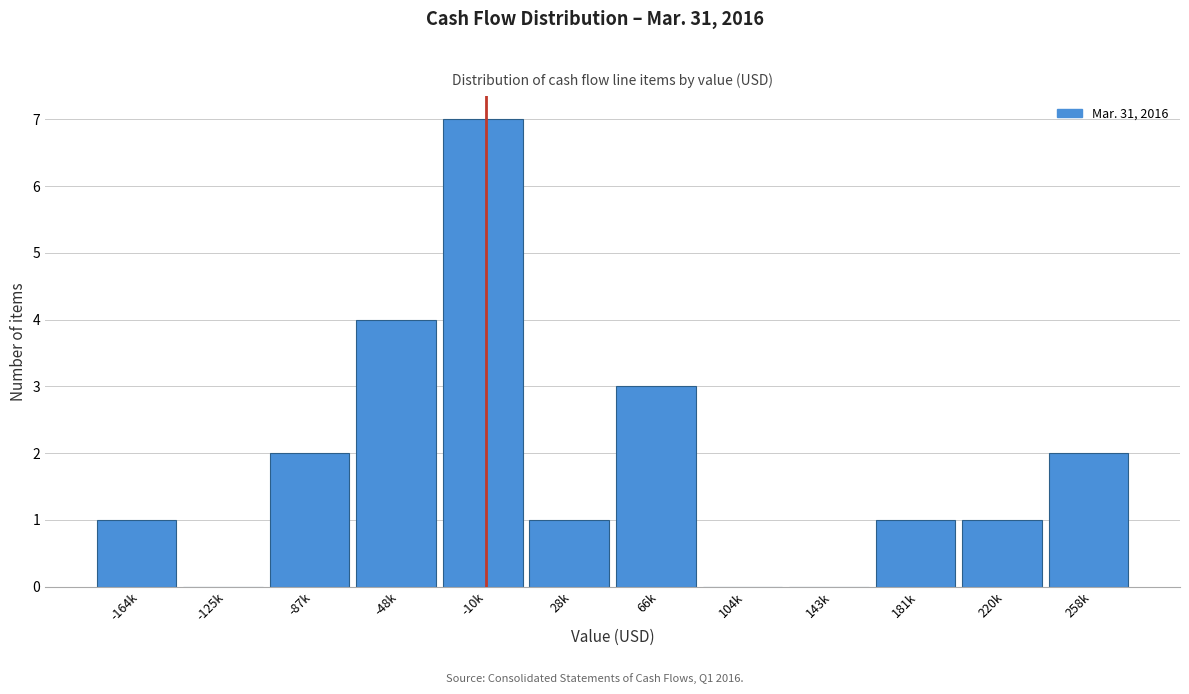

Reading left to right, list all the values displayed in this chart.

-164k=1	-125k=0	-87k=2	-48k=4	-10k=7	28k=1	66k=3	104k=0	143k=0	181k=1	220k=1	258k=2